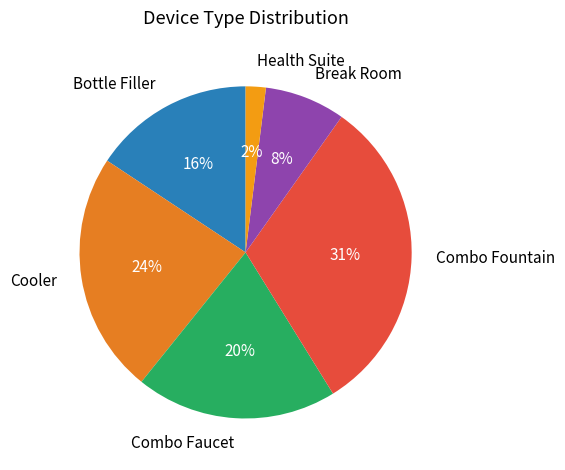

Is it true that Health Suite is 2% of the pie?

True